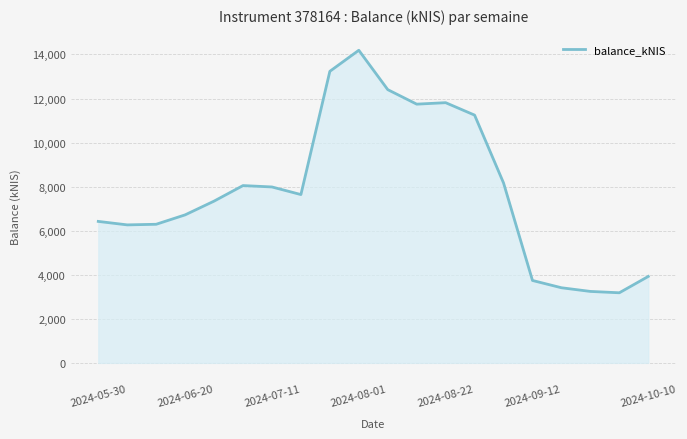

What is the difference between the maximum and minimum values?

11007.7